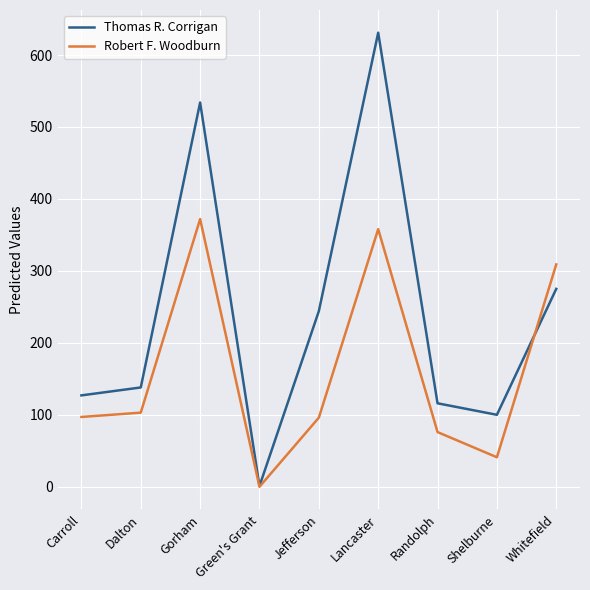

Where is Thomas R. Corrigan nearest to the value 316?

Whitefield